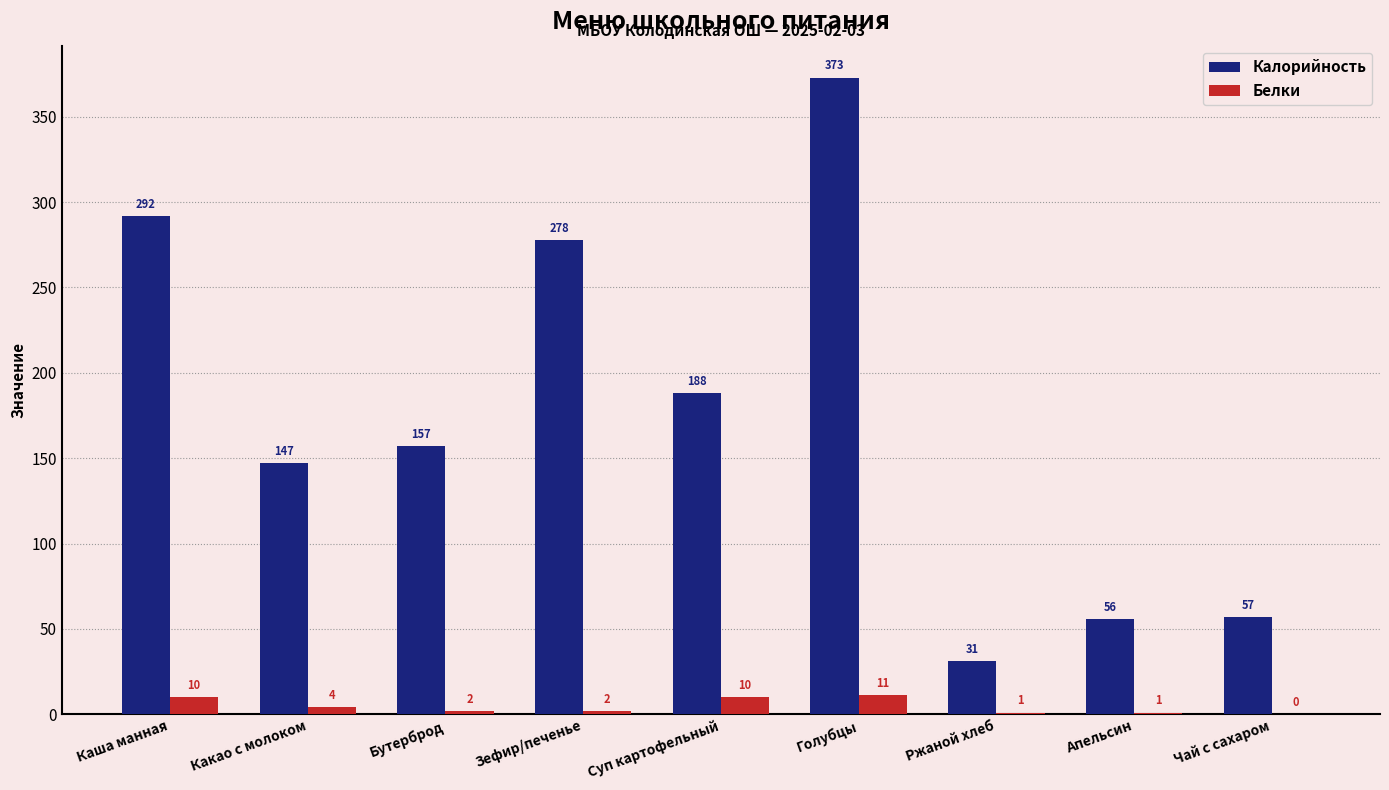

What is the approximate value of Белки at Каша манная, to the nearest 10?

10